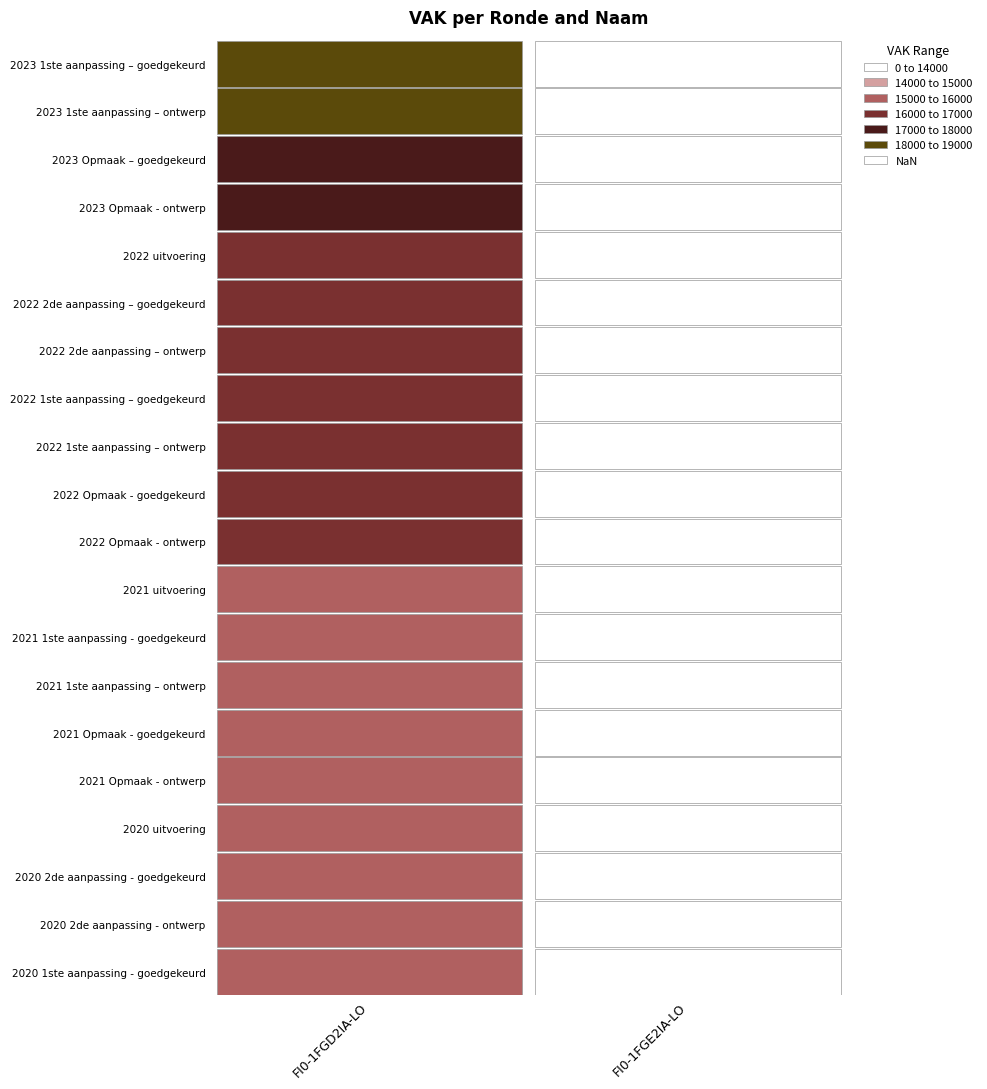

Which series has the largest range (max minus min)?

FI0-1FGD2IA-LO